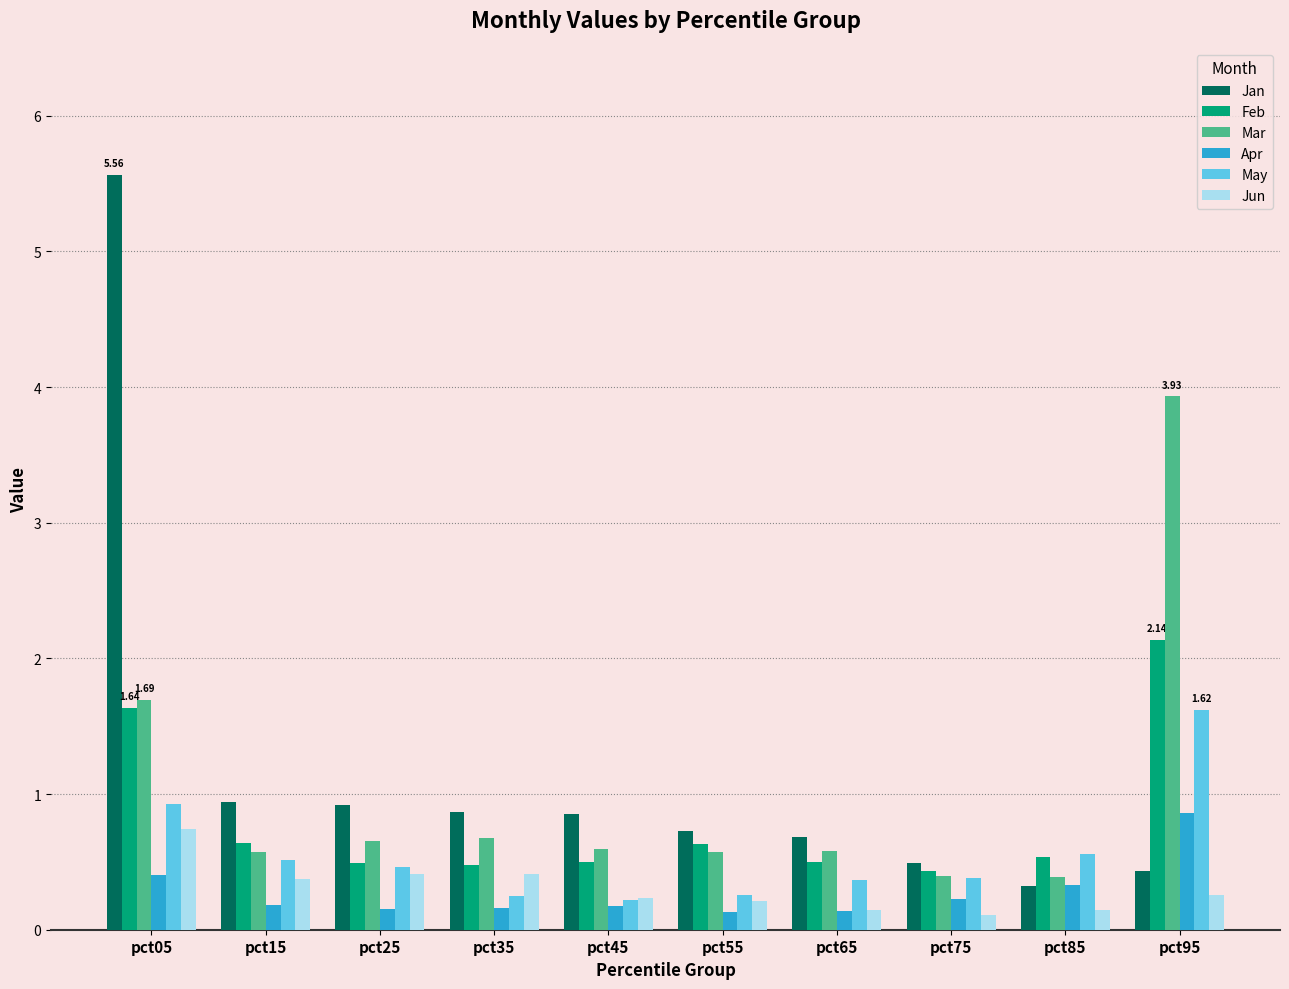

Which series has the widest spread of values?

Jan